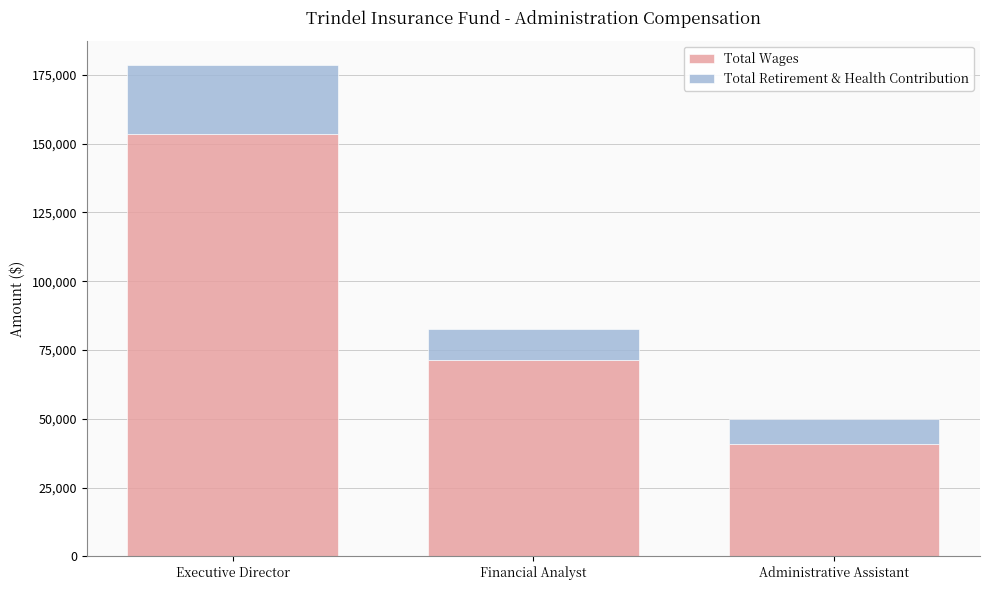

True or false: Total Wages has a value of 71500 at Financial Analyst.

True